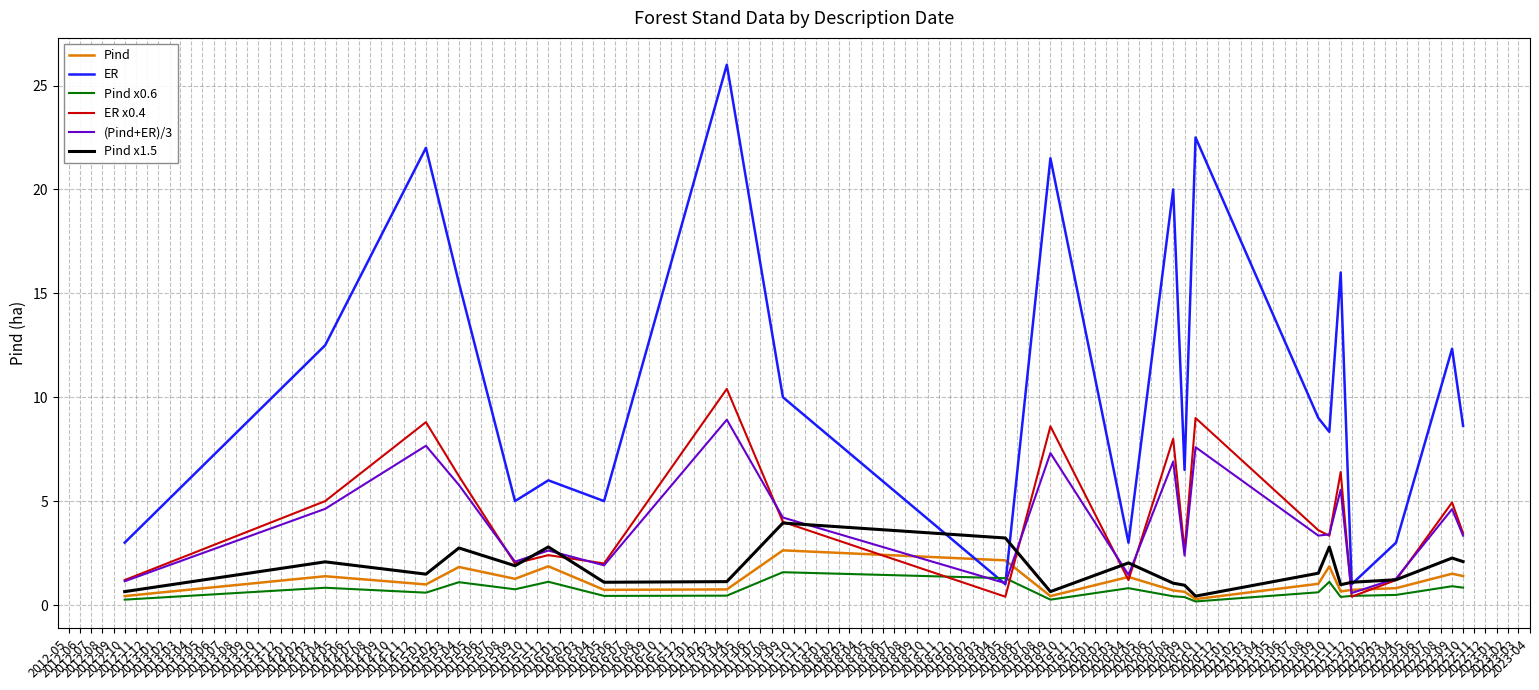

True or false: ER x0.4 and ER cross at least once.

False